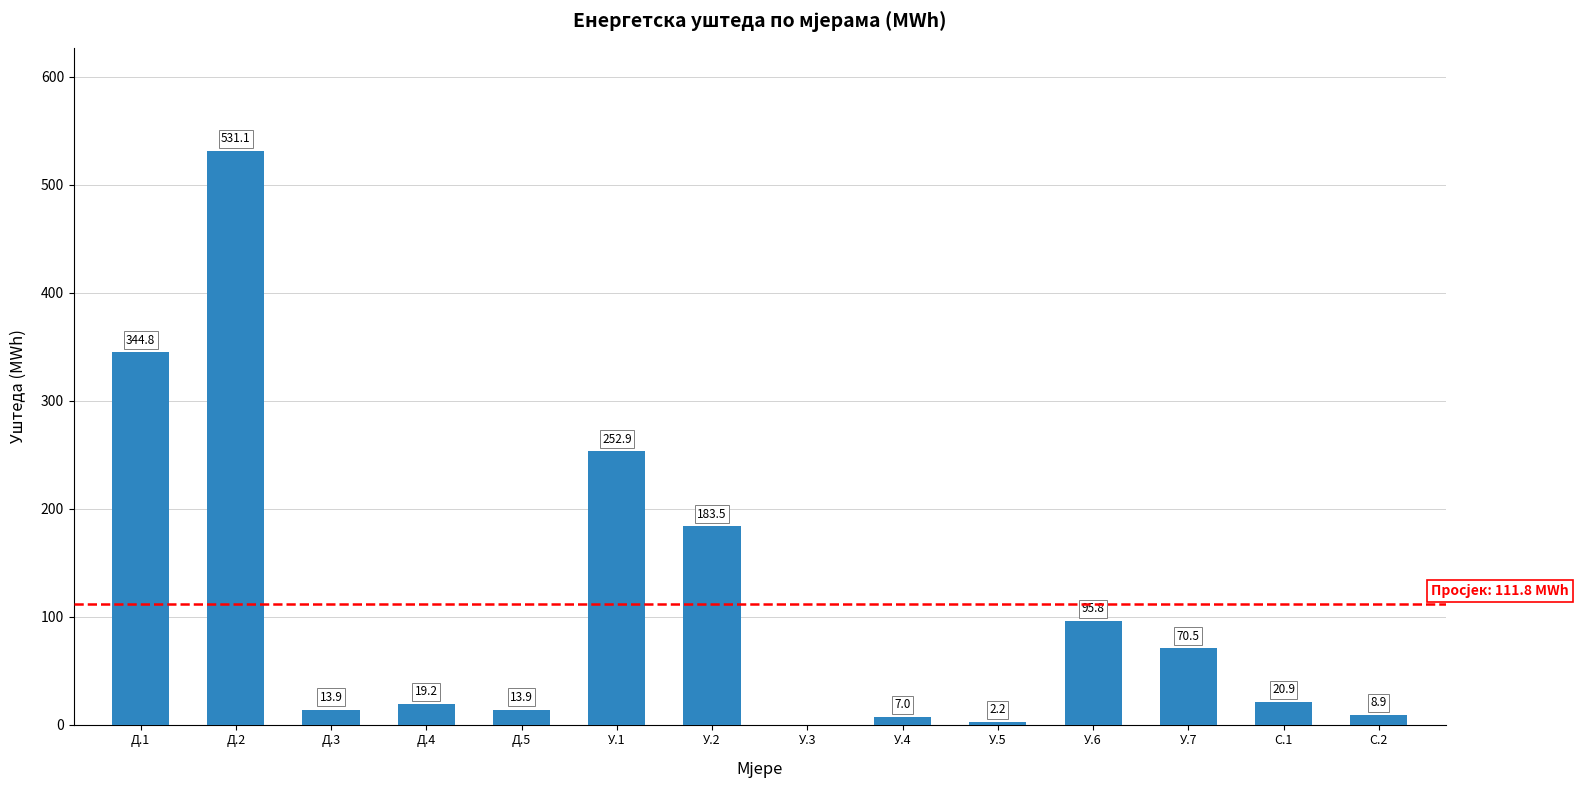

What is the maximum value shown in the chart?

531.1